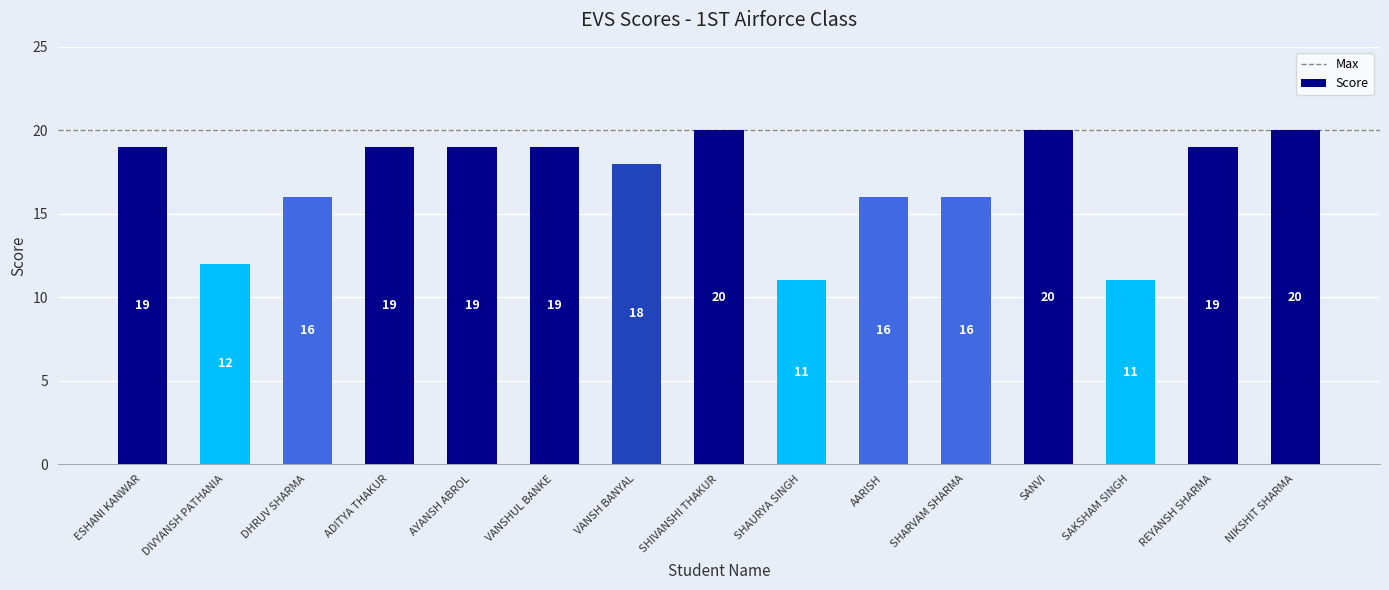

Between SANVI and REYANSH SHARMA, which is larger?

SANVI